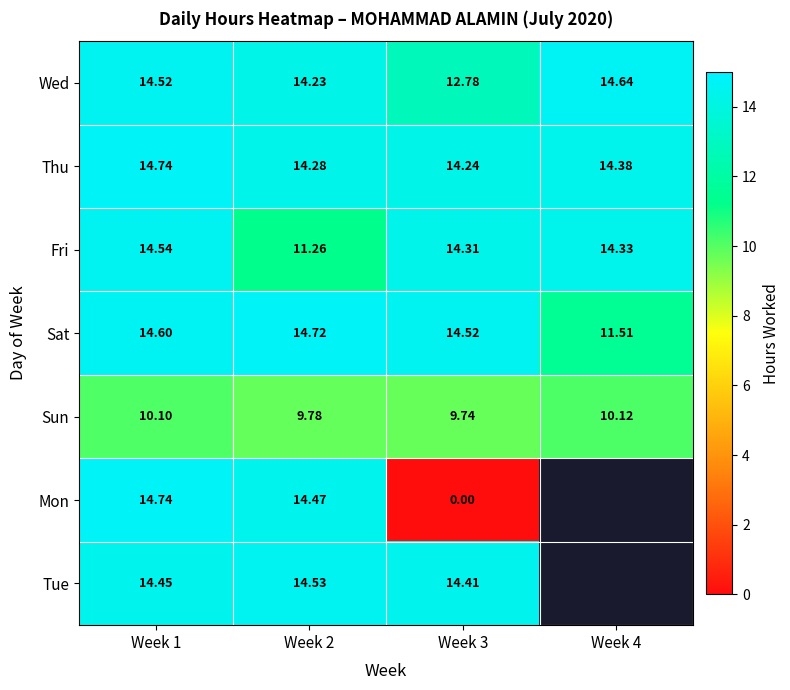

Is the value of Fri at Week 2 greater than the value of Wed at Week 2?

No